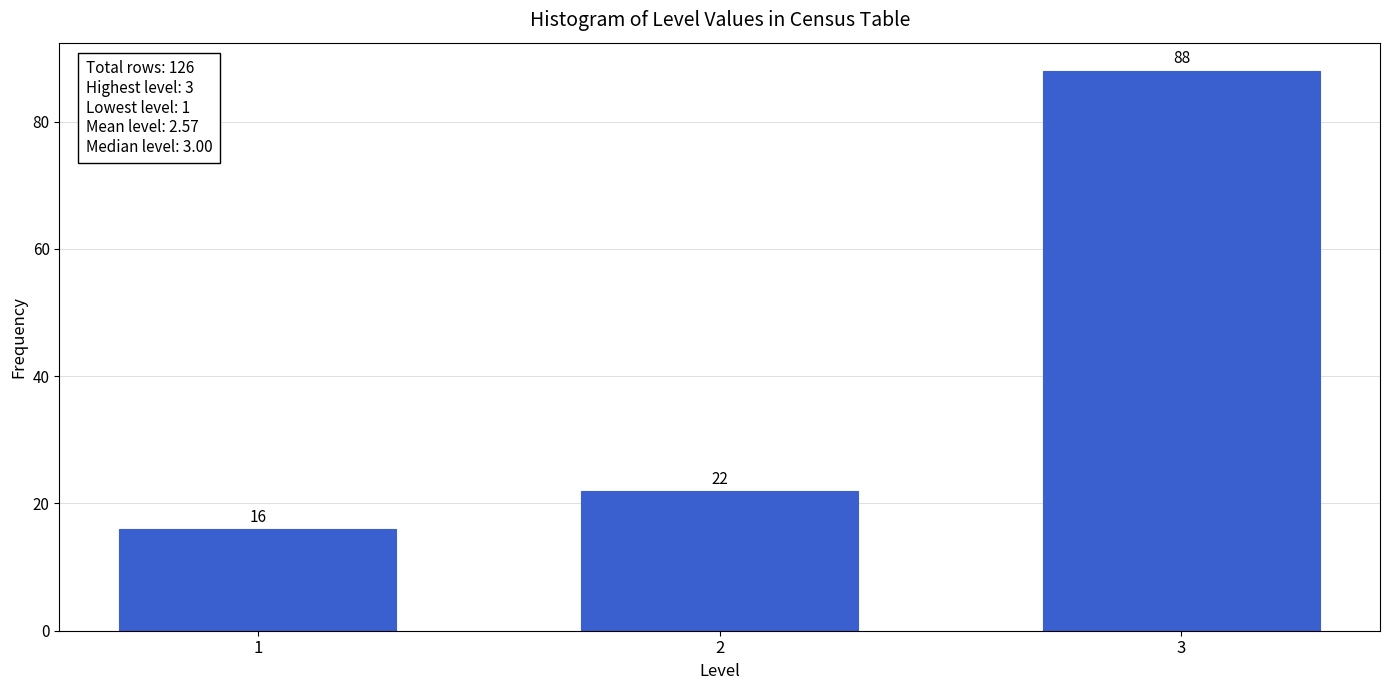

Reading right to left, what are all the values shown in this chart?

3=88	2=22	1=16